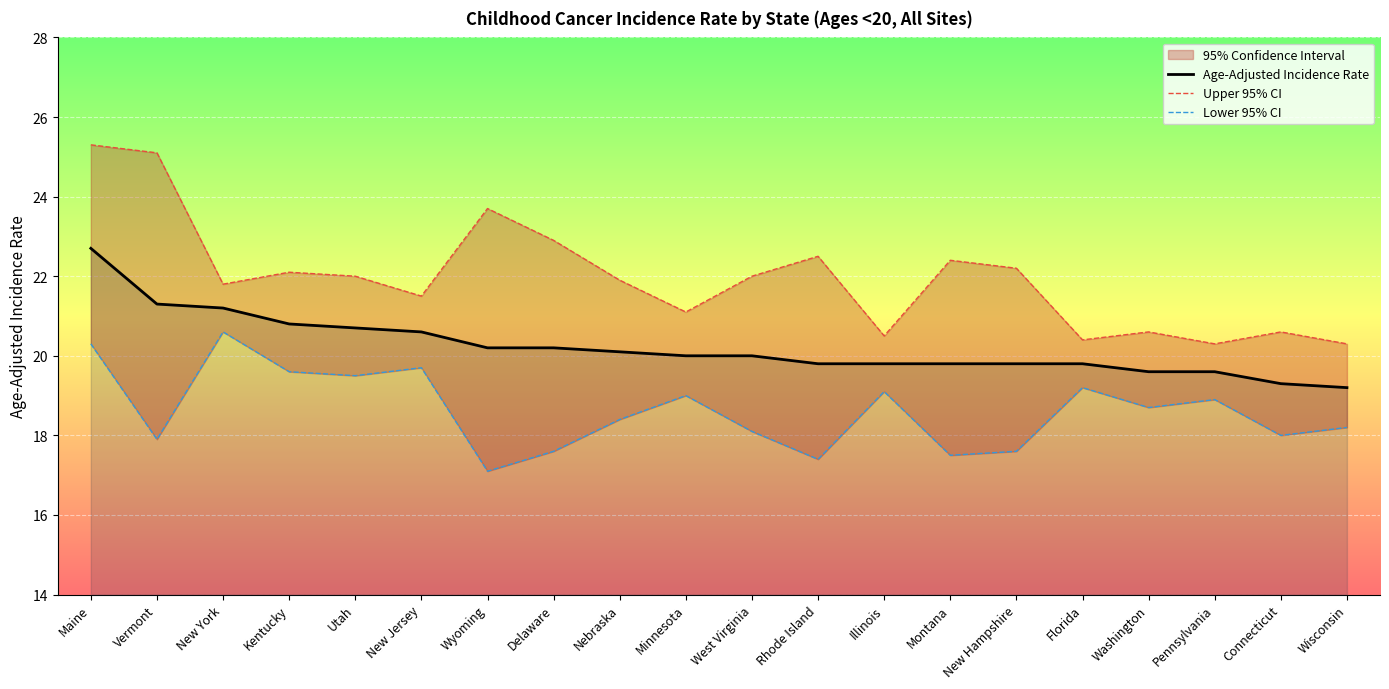

Which category has the lowest value across all series?

Wyoming